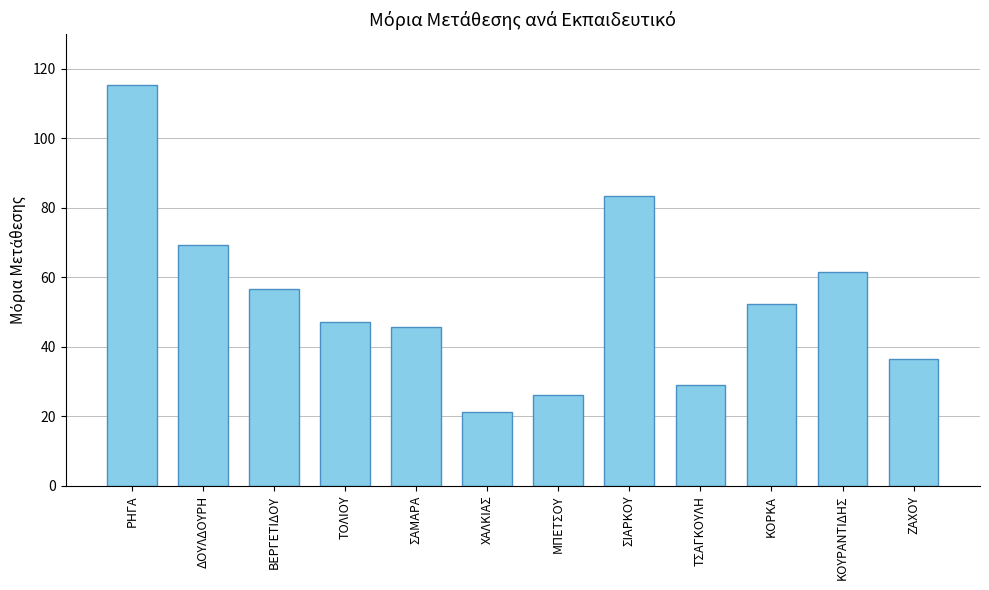

Which category has the lowest value across all series?

ΧΑΛΚΙΑΣ